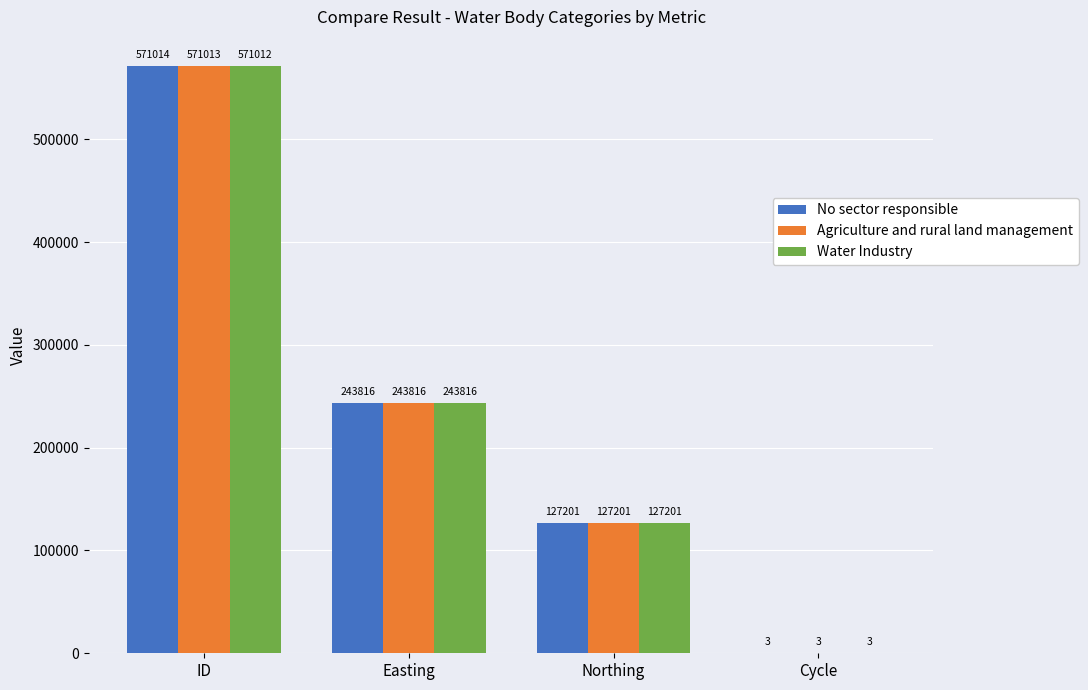

Is it true that Agriculture and rural land management equals 742760 at ID?

False